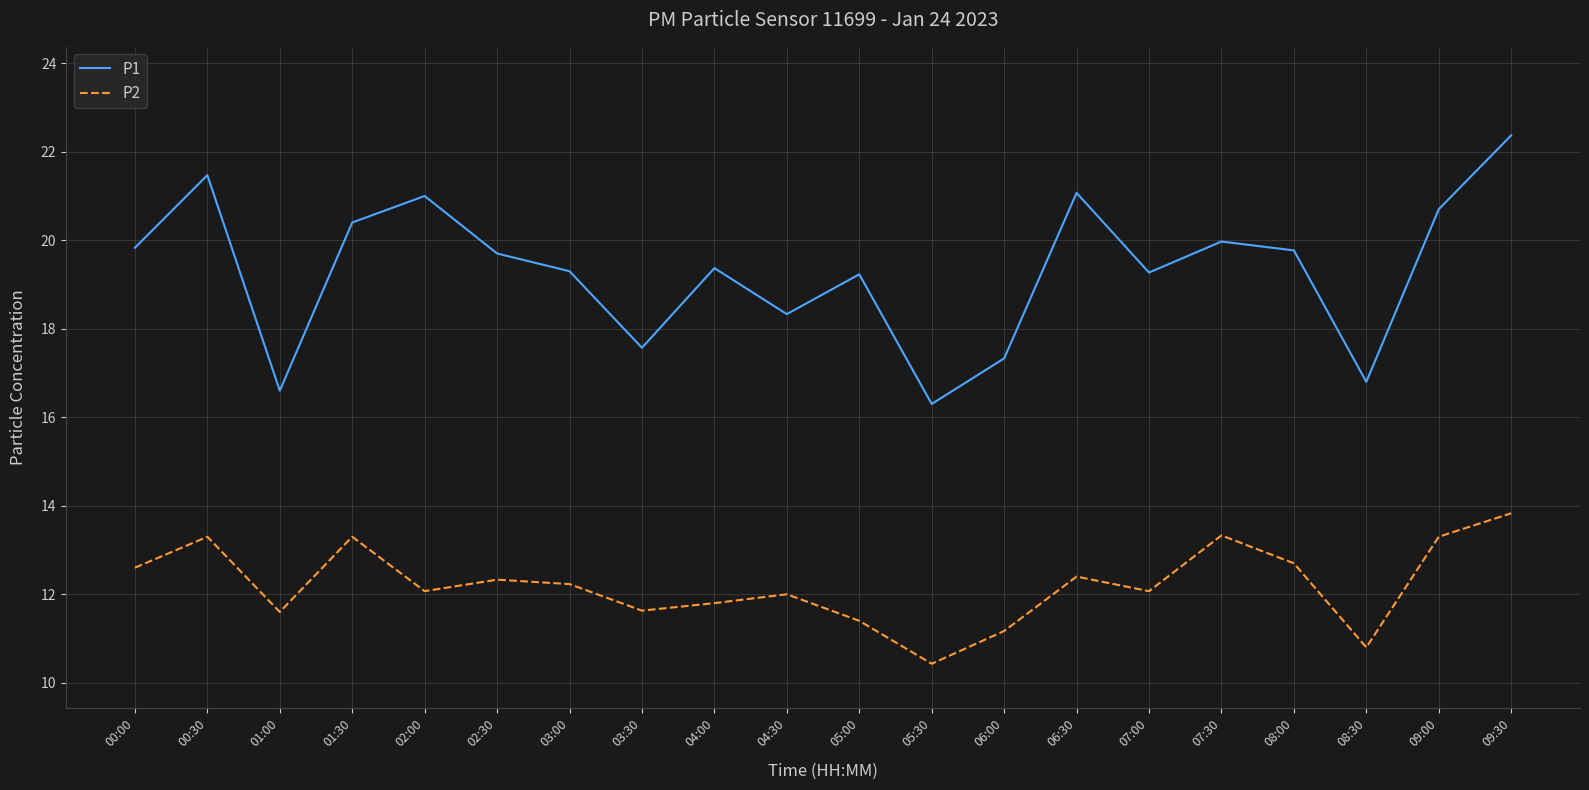

What is the difference between the highest and lowest values at 08:30?

6.0